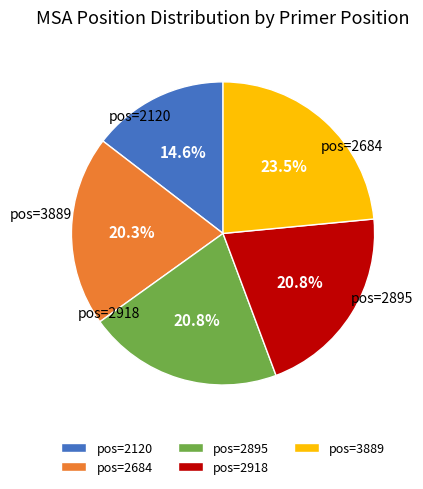

What is the smallest slice in the pie chart?

pos=2120